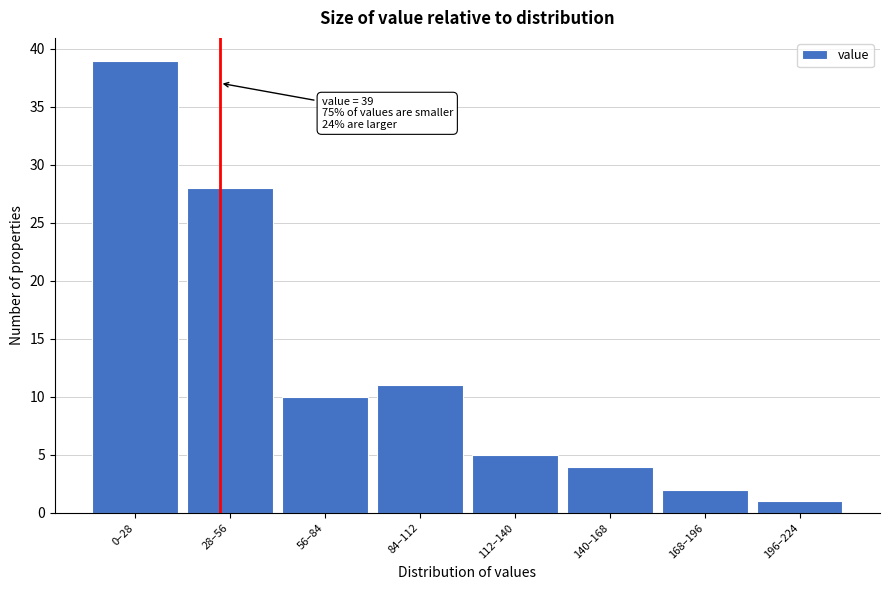

Reading right to left, what are all the values shown in this chart?

1	2	4	5	11	10	28	39